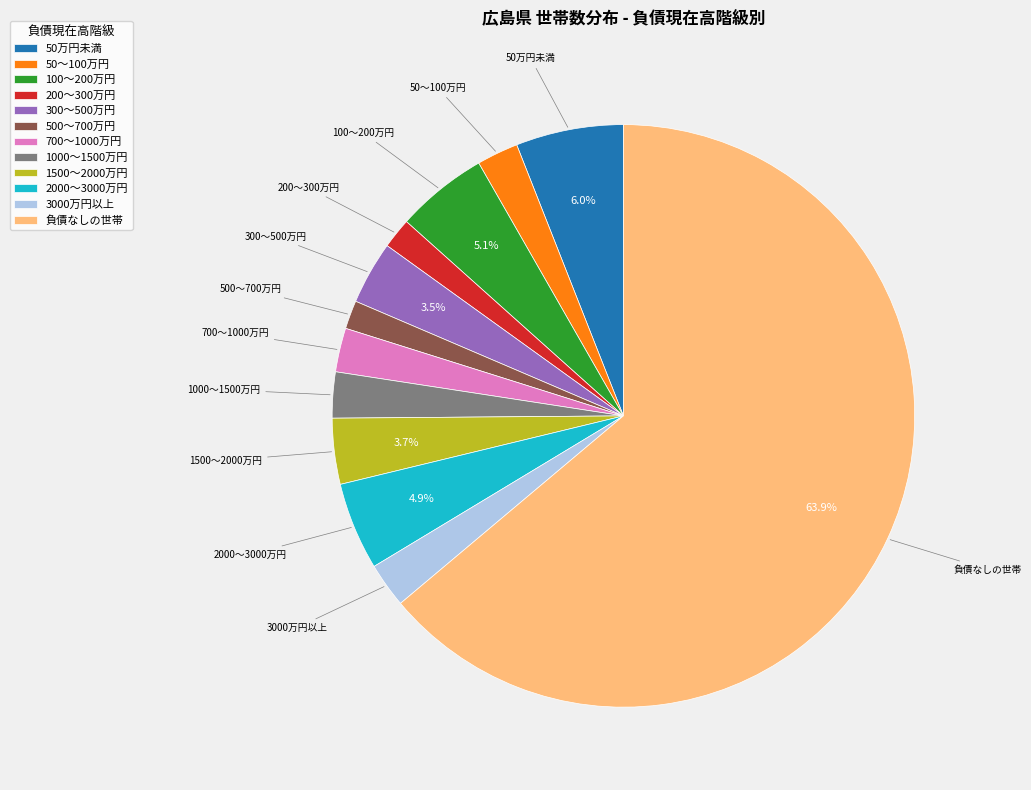

To the nearest percent, what percentage of the pie is 100～200万円?

5%